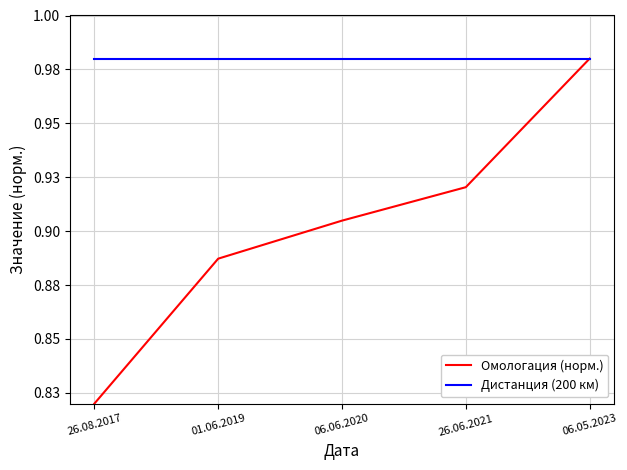

What are all the series names shown in the legend?

Омологация (норм.), Дистанция (200 км)